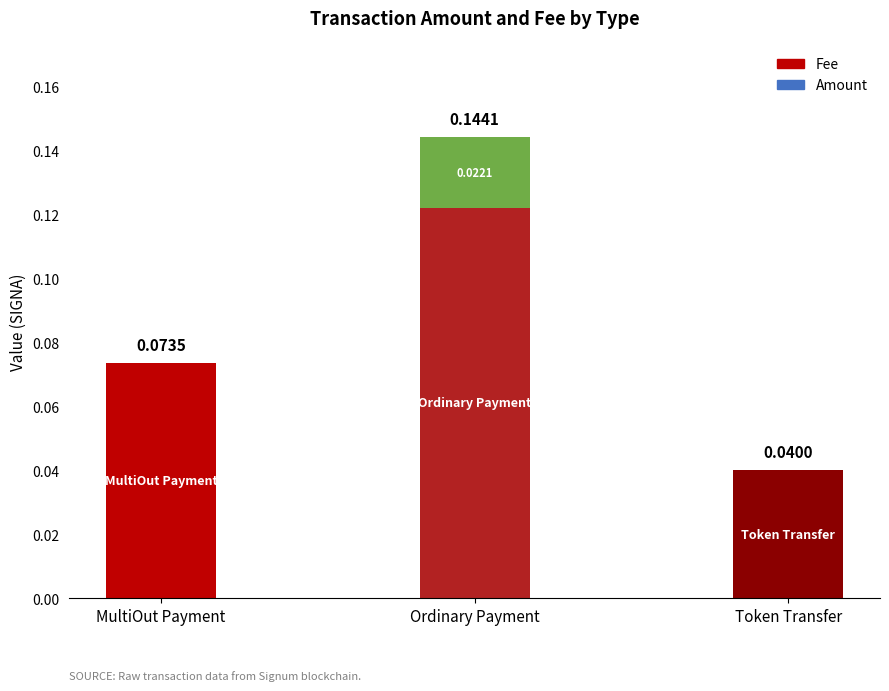

Are the bars grouped side by side (vs. stacked)?

No